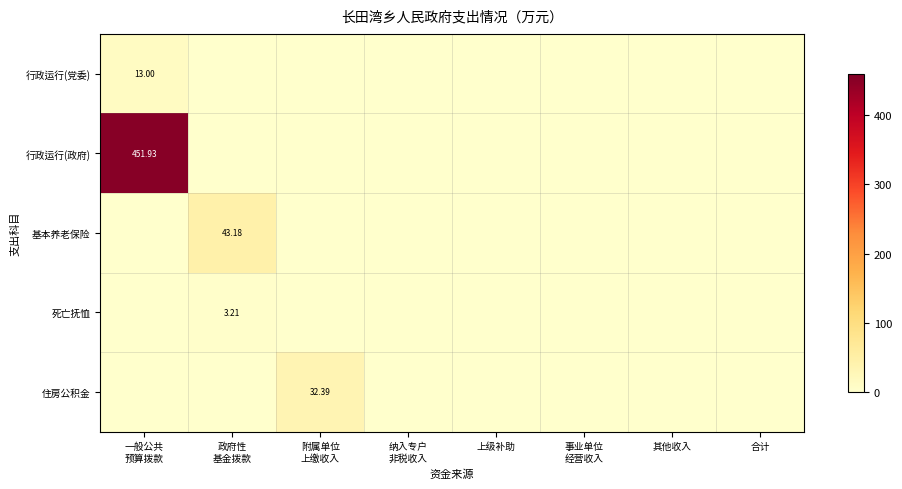

True or false: 住房公积金 has a value of -12.3 at 上级补助.

False